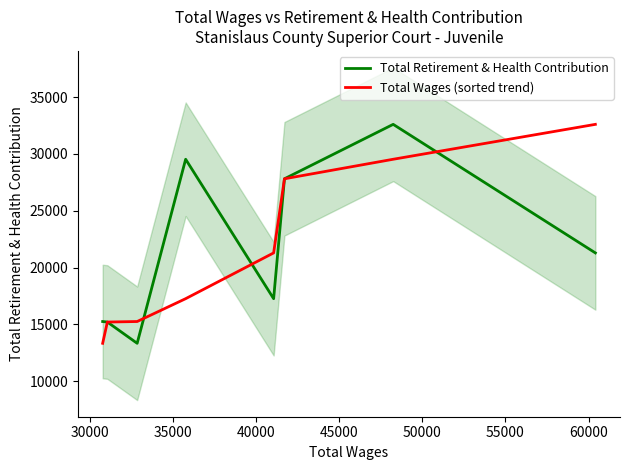

True or false: Total Retirement & Health Contribution has more than 1 points higher than both neighbors.

True